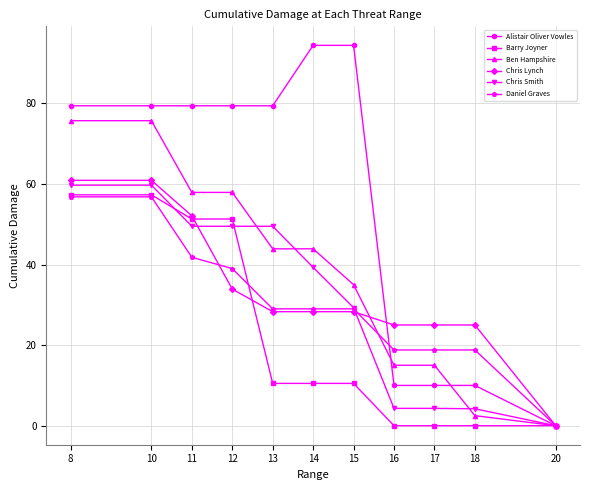

True or false: Chris Lynch and Ben Hampshire intersect in this chart.

True